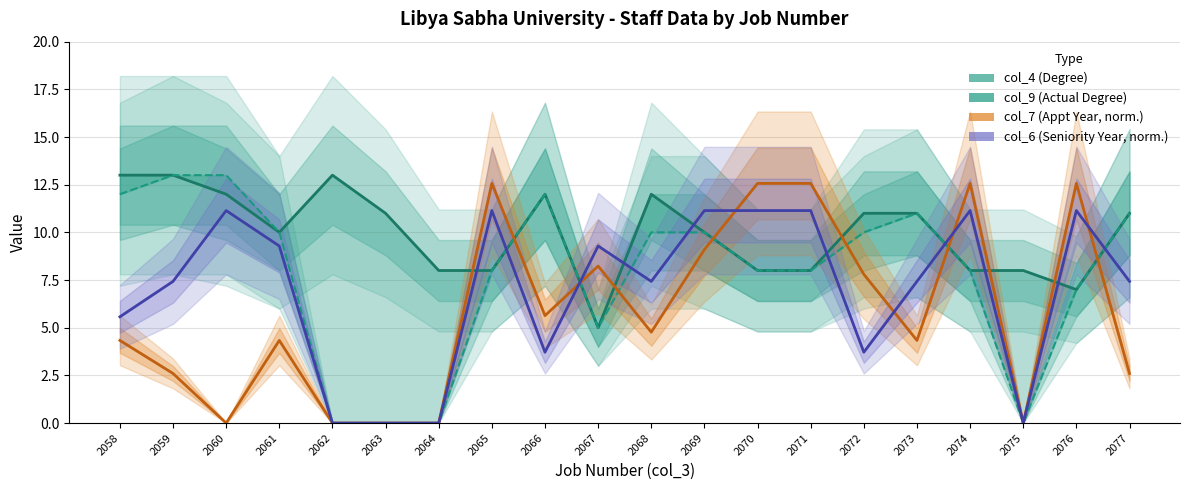

Where is the first local maximum for col_6 (Seniority Year, normalized)?

2060